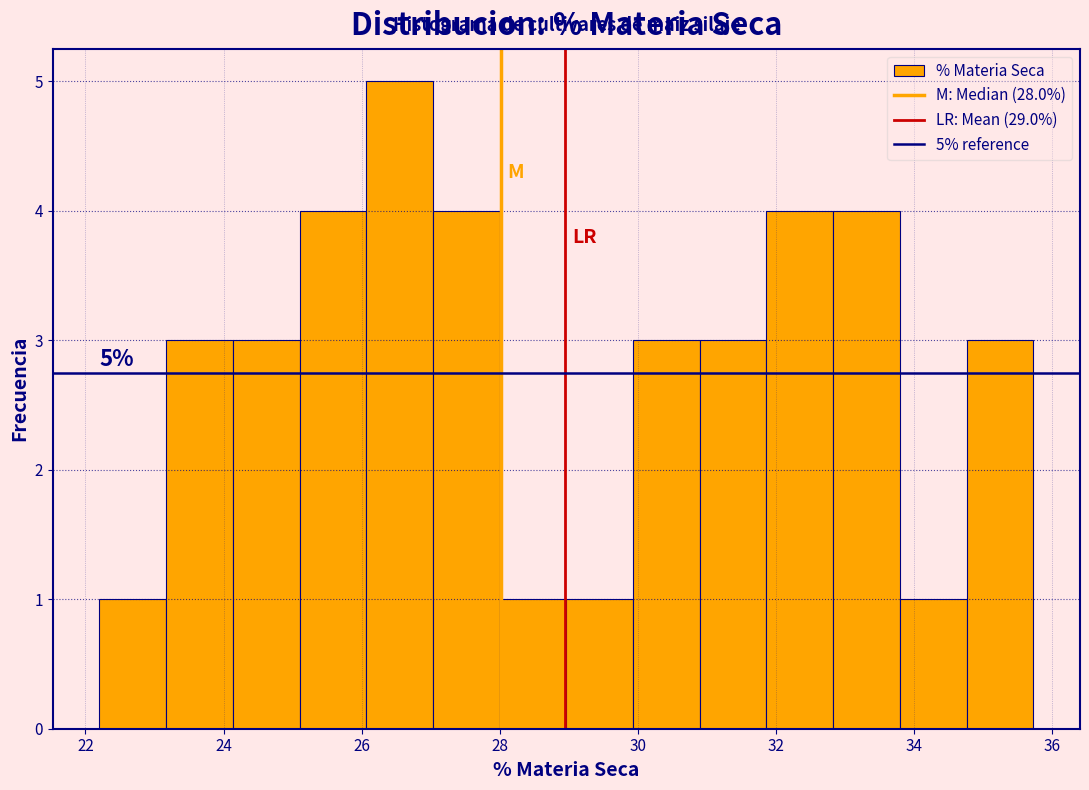

Over which range of the x-axis is the bar tallest?

26.0 to 27.0